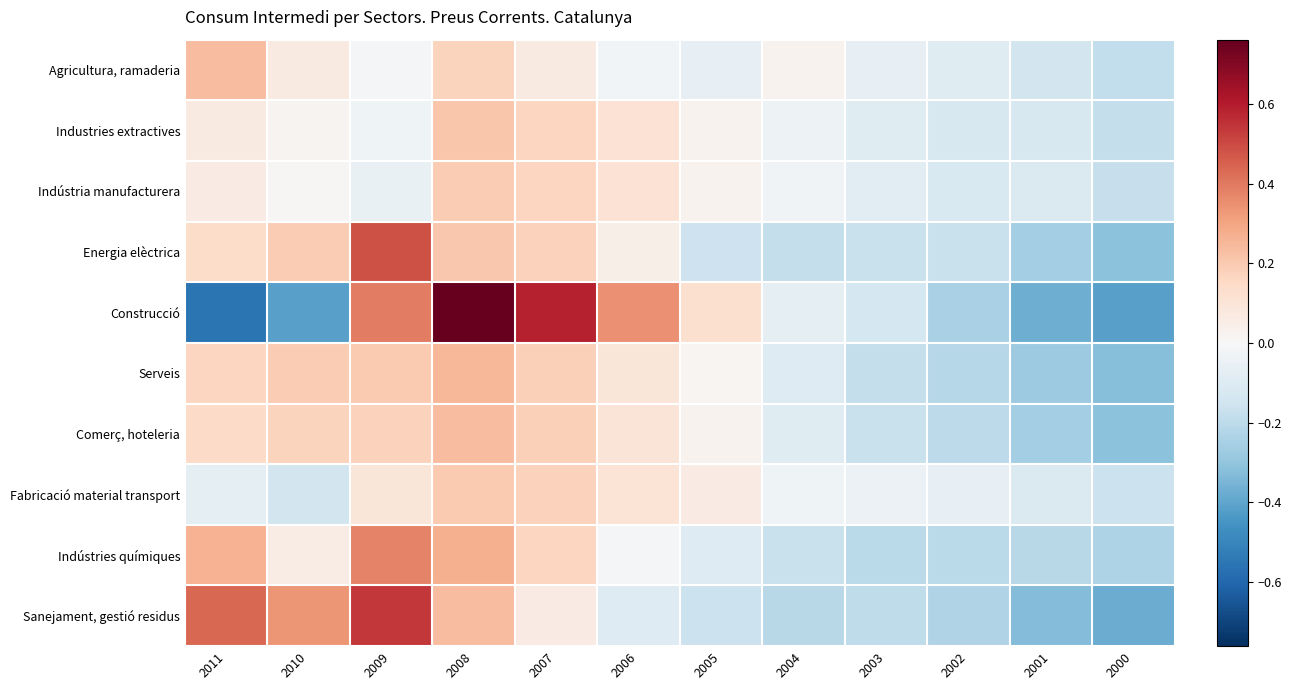

List the series in order of their peak value, highest first.

Construcció, Sanejament, gestió residus, Energia elèctrica, Indústries químiques, Serveis, Agricultura, ramaderia, Comerç, hoteleria, Industries extractives, Fabricació material transport, Indústria manufacturera